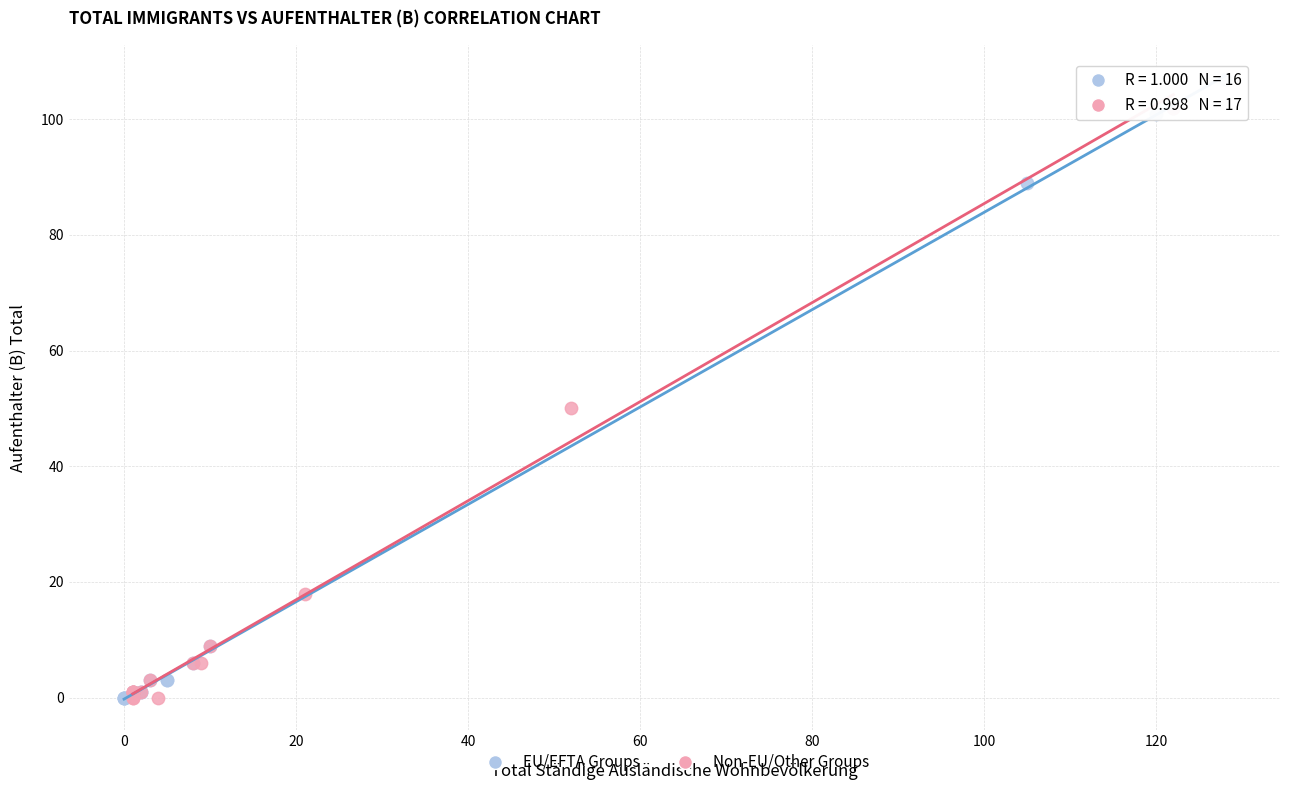

Which series reaches the maximum Y coordinate?

EU/EFTA Groups